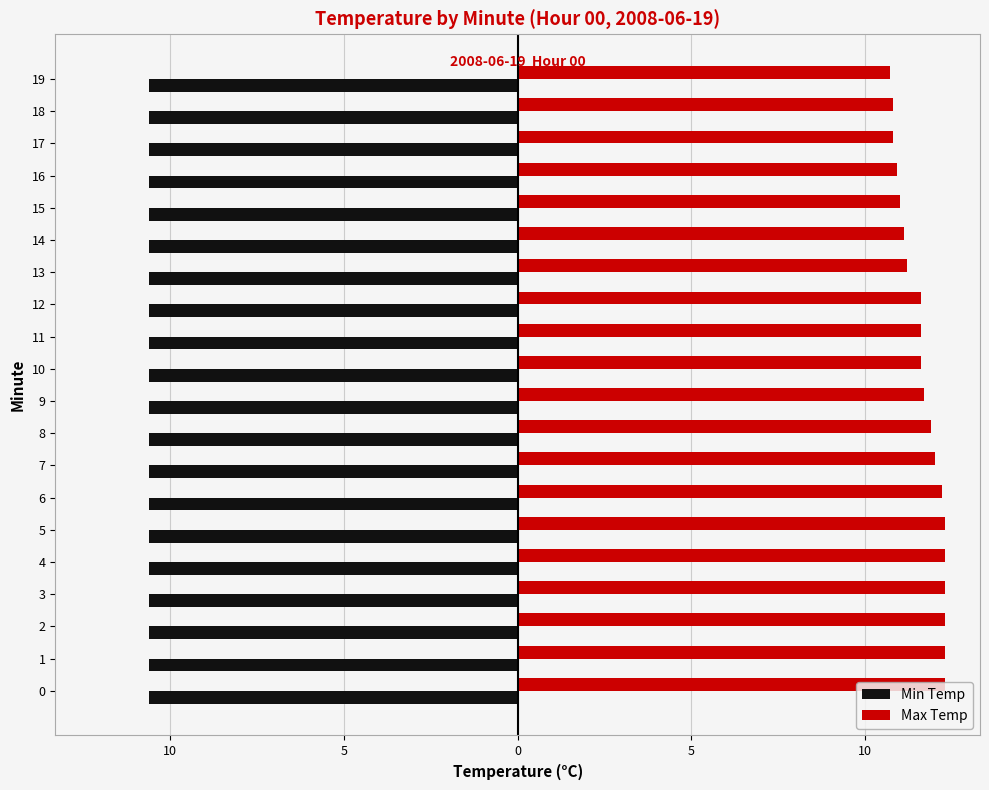

What are all the series names shown in the legend?

Min Temp, Max Temp